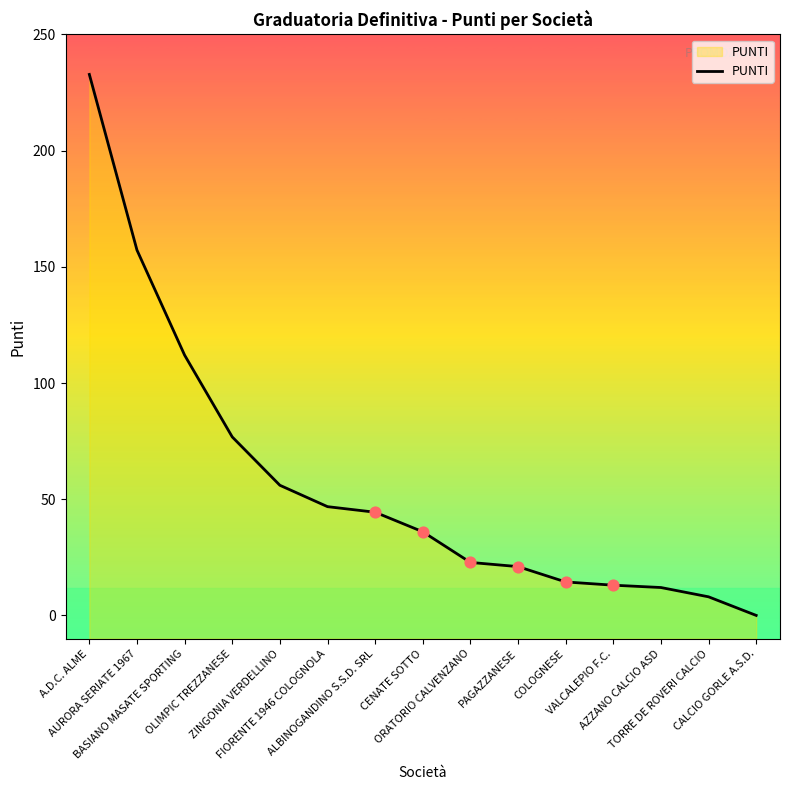

Between CENATE SOTTO and FIORENTE 1946 COLOGNOLA, which is larger?

FIORENTE 1946 COLOGNOLA